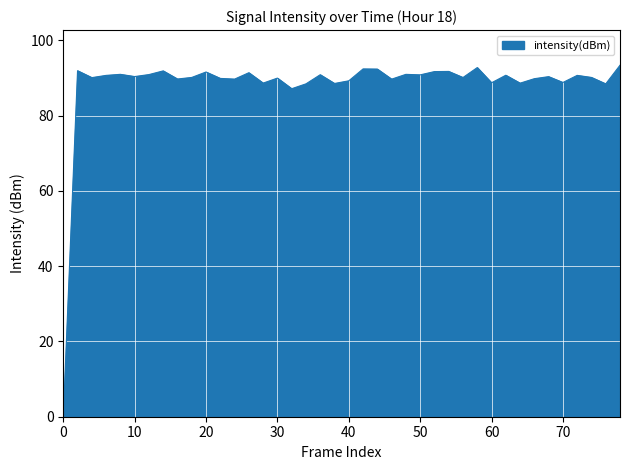

What is the greatest value displayed?

93.4